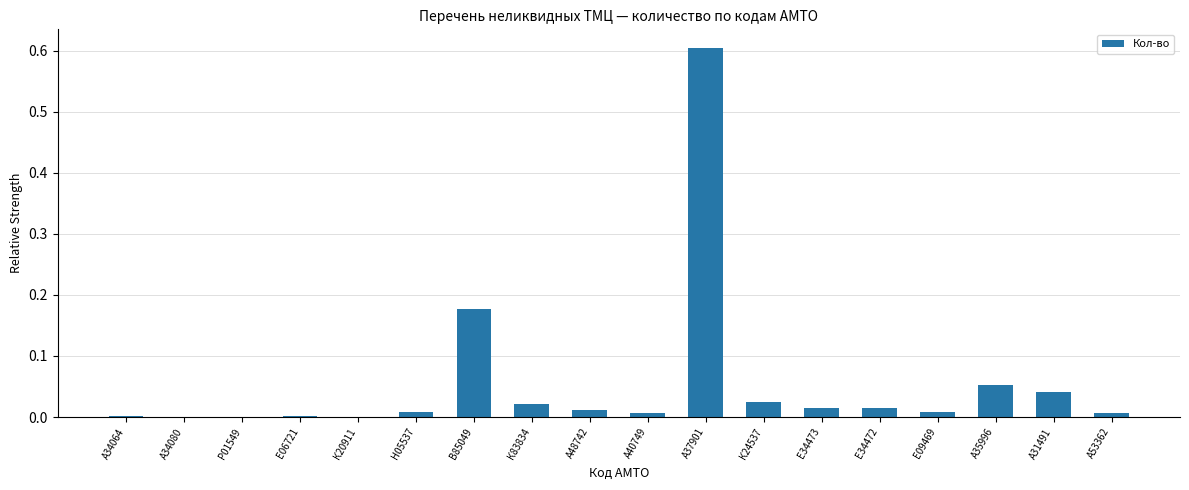

What is the sum of all values?

1.0